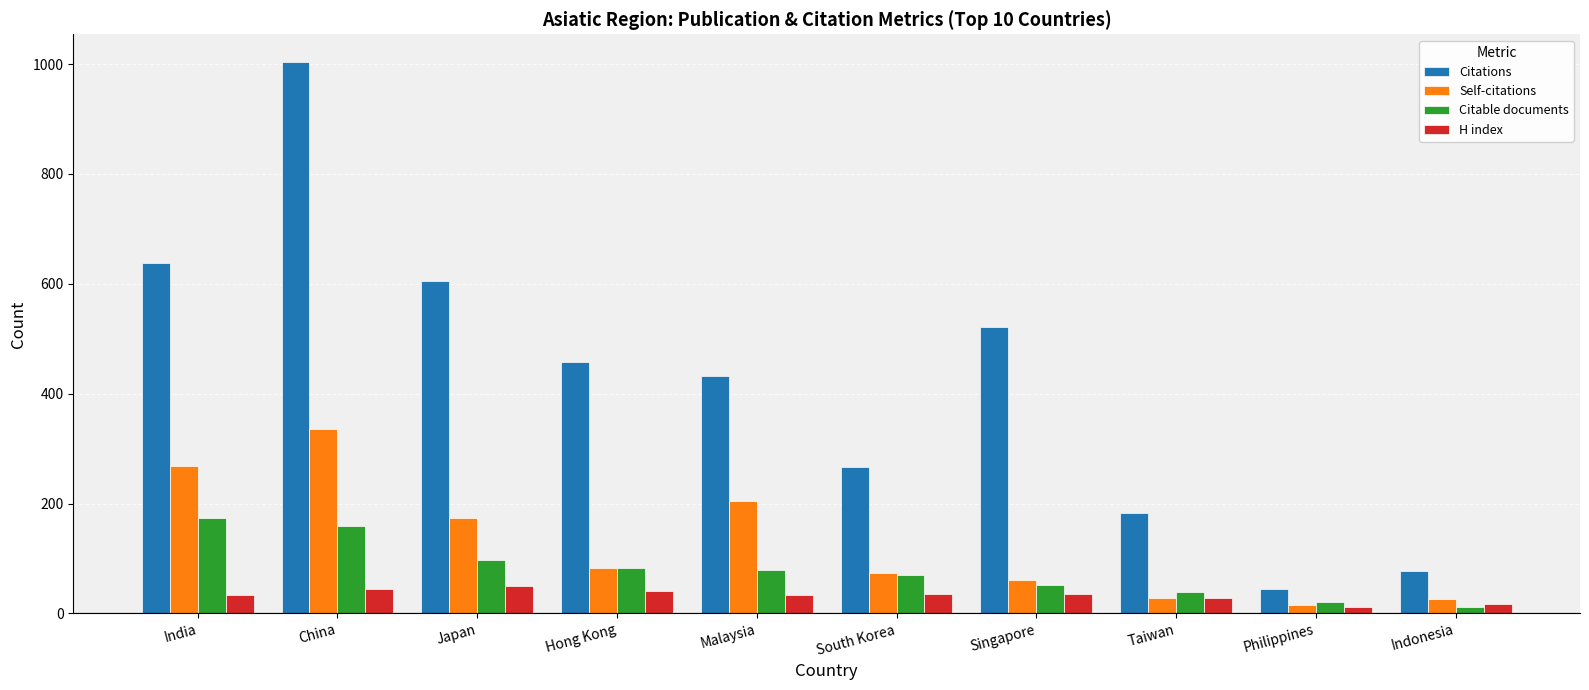

The value of H index at Hong Kong is 40. True or false?

True